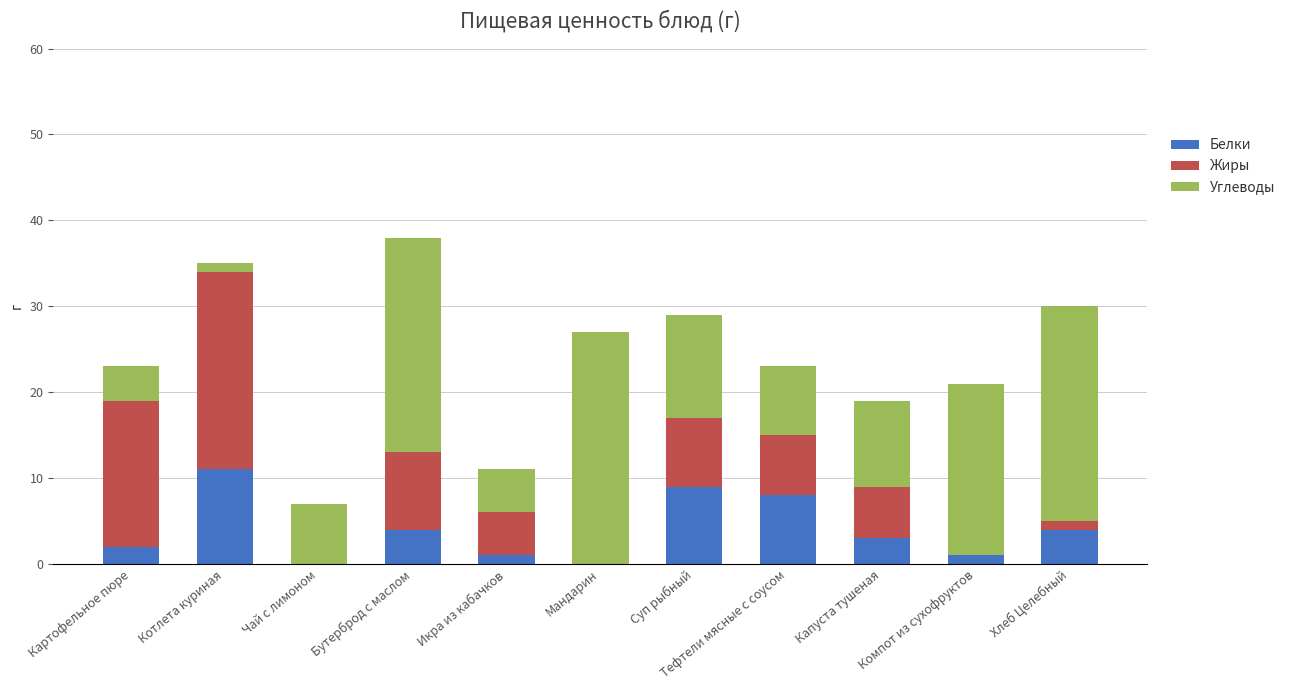

How many data points does each series have?

11